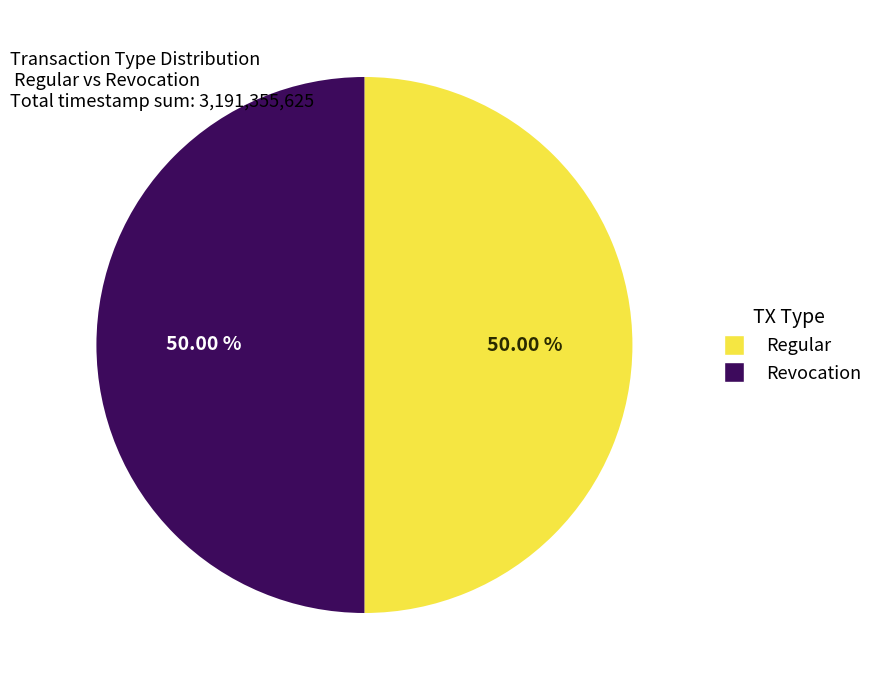

Is the sum of Regular and Revocation greater than half?

Yes